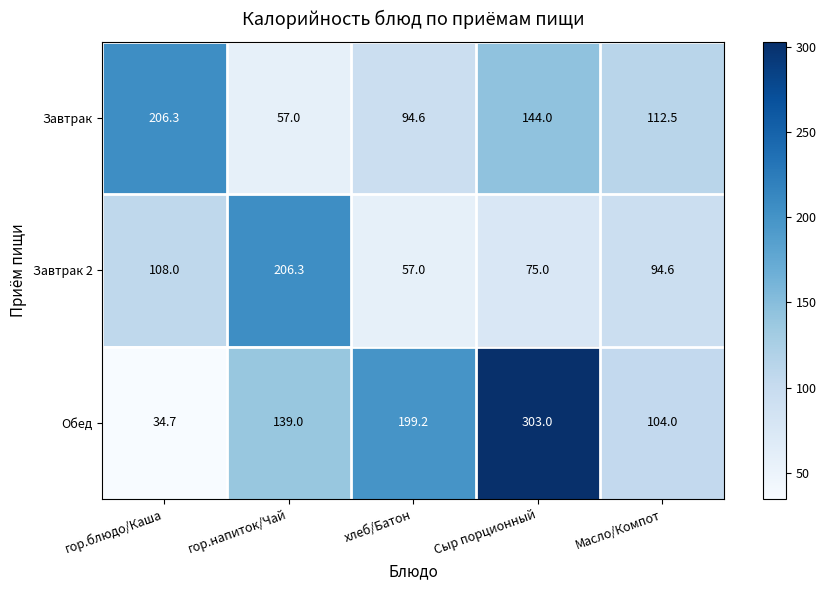

Which series has the widest spread of values?

Обед